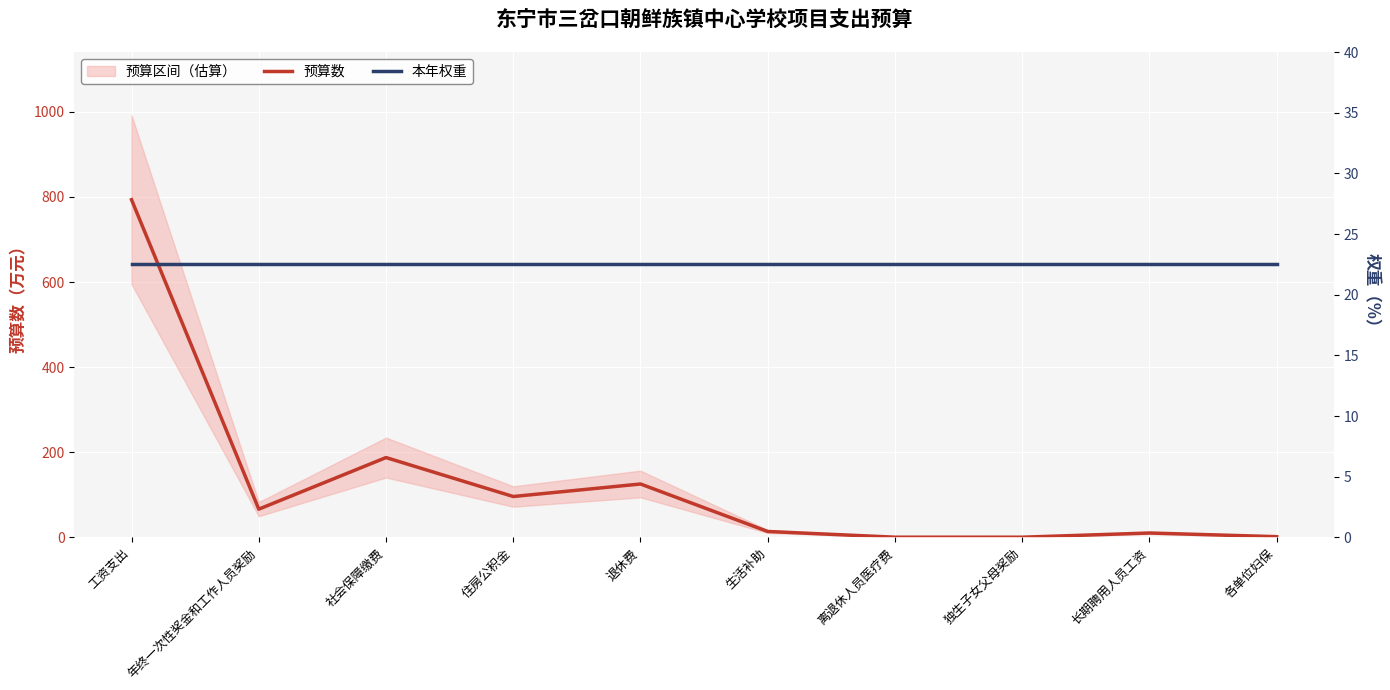

Reading left to right, extract all data points from this chart.

预算数: 793.4	66.2	187.5	96.0	125.3	13.8	0.4	0.3	10.2	1.6
本年权重: 22.5	22.5	22.5	22.5	22.5	22.5	22.5	22.5	22.5	22.5